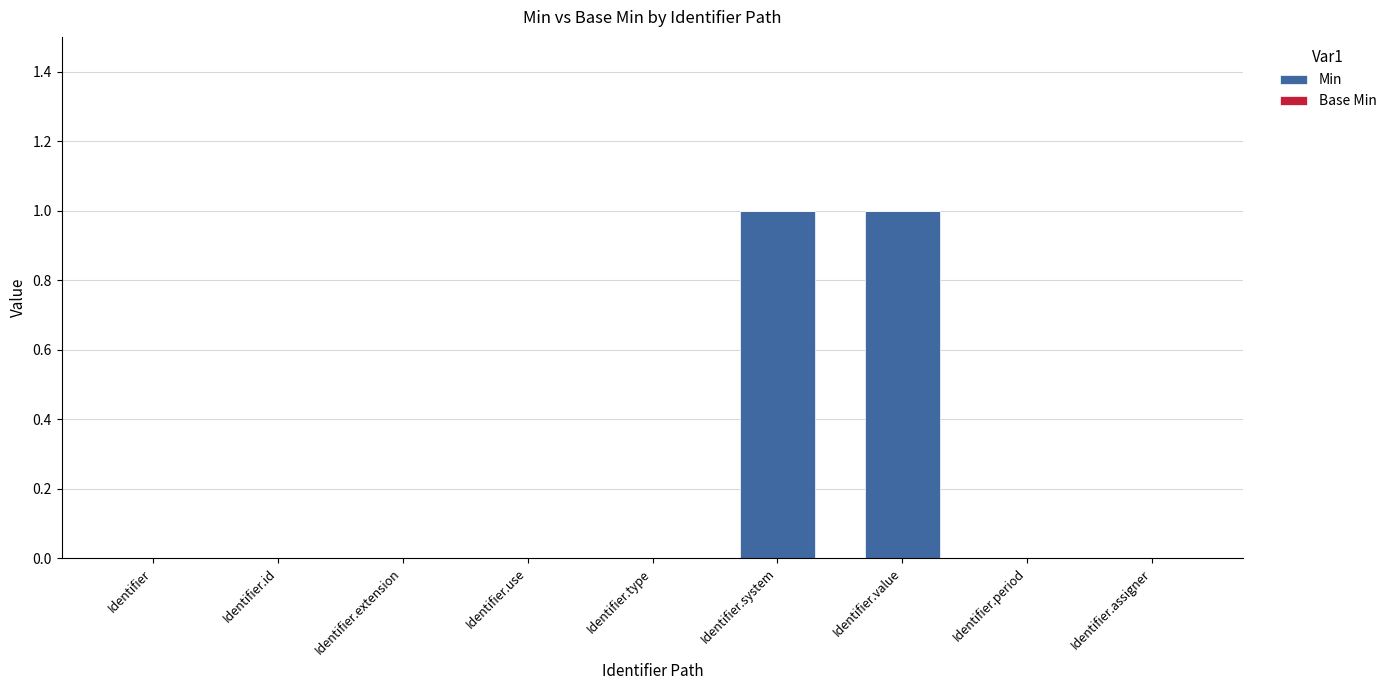

Reading left to right, extract all data points from this chart.

Identifier=0	Identifier.id=0	Identifier.extension=0	Identifier.use=0	Identifier.type=0	Identifier.system=1	Identifier.value=1	Identifier.period=0	Identifier.assigner=0